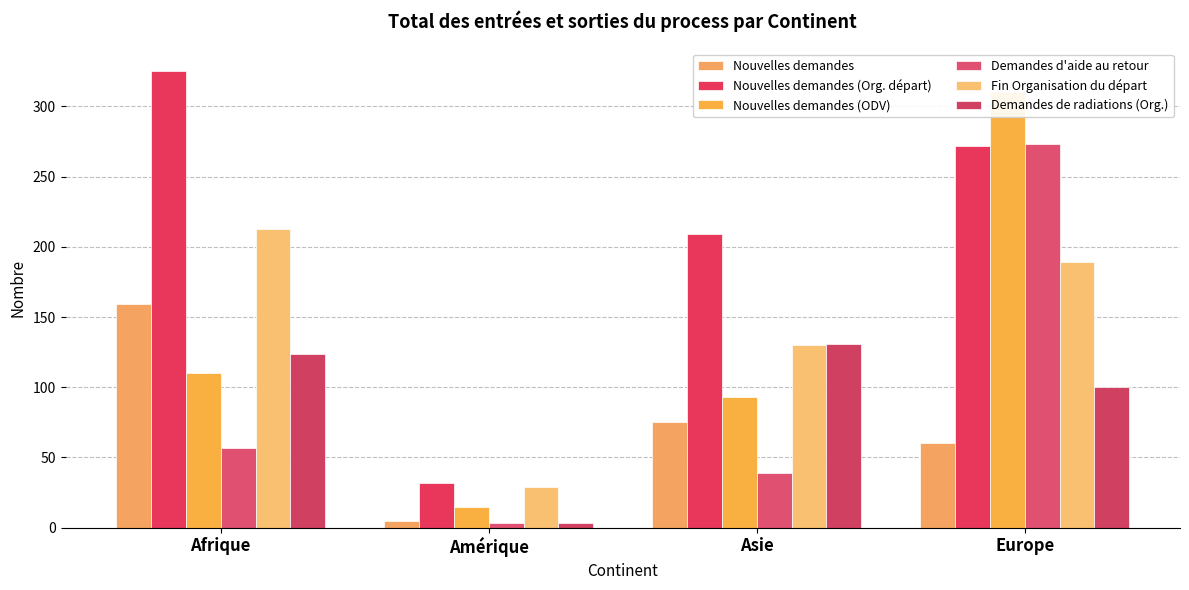

Rank the series at Europe from highest to lowest value.

Nouvelles demandes (ODV), Demandes d'aide au retour, Nouvelles demandes (Org. départ), Fin Organisation du départ, Demandes de radiations (Org.), Nouvelles demandes